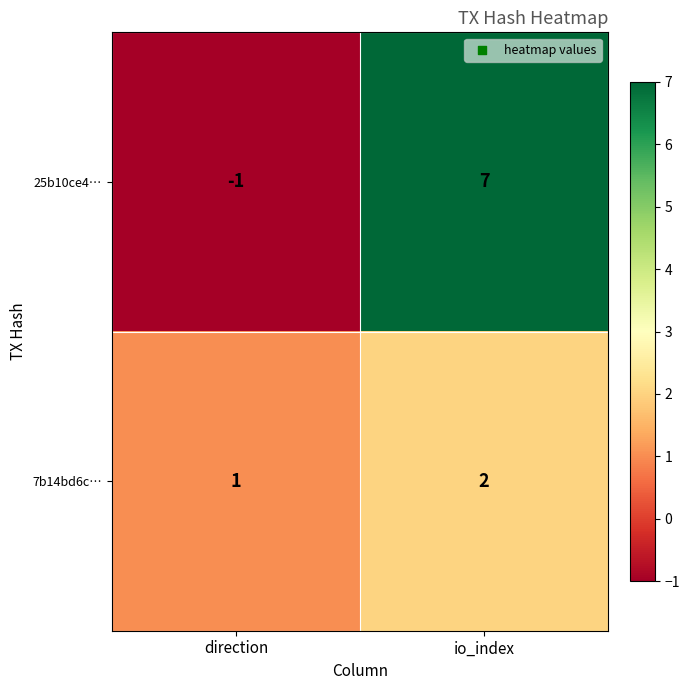

Which series has the largest range (max minus min)?

25b10ce4…